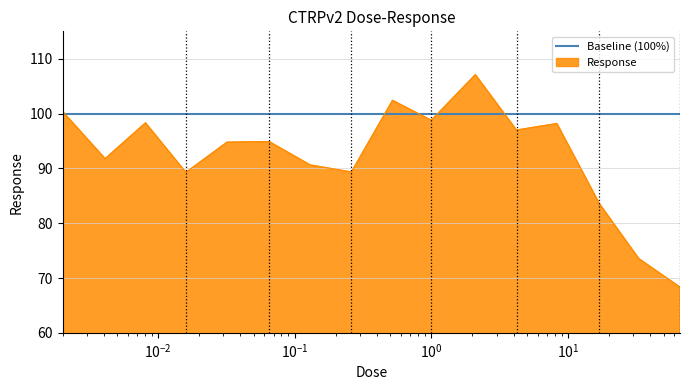

List the series in order of their overall mean, highest first.

Baseline (100%), Response